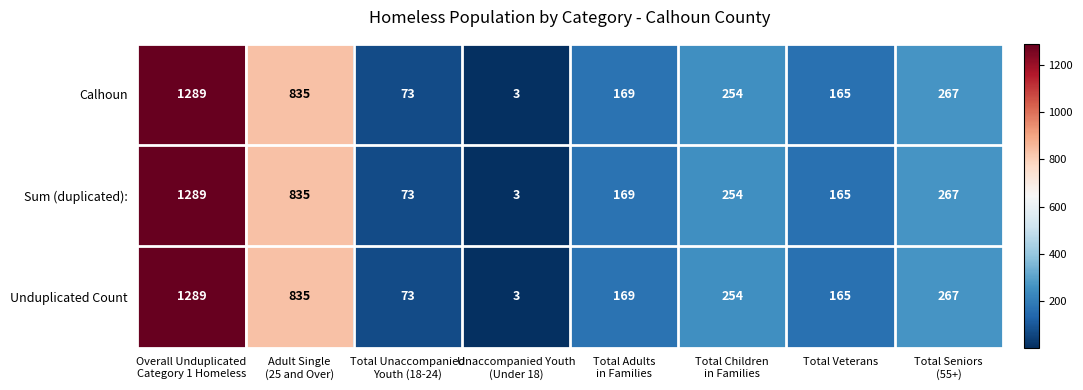

How many distinct data groups are displayed?

3